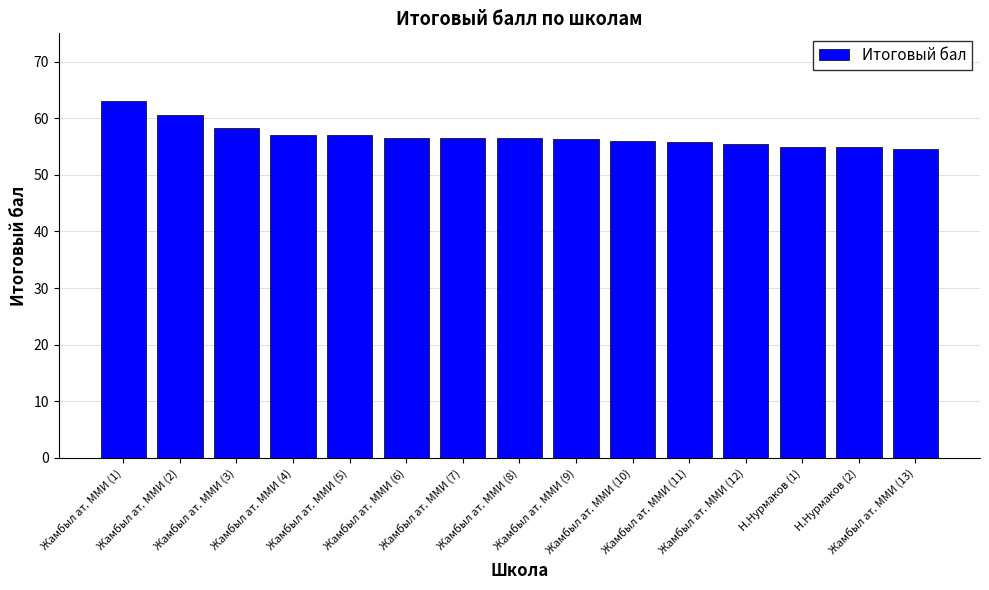

What is the approximate value at Жамбыл ат. ММИ (3)?

58.2